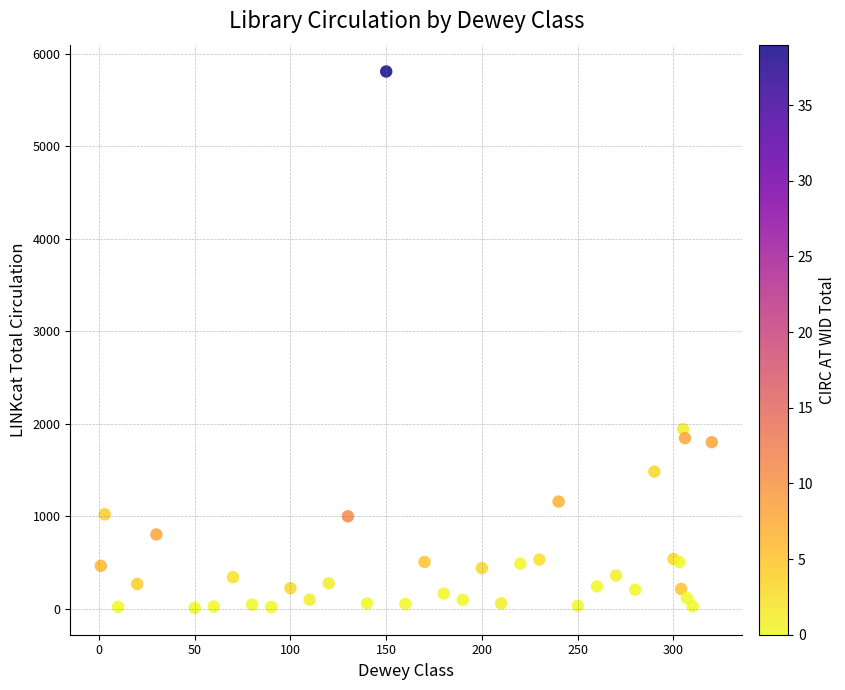

What Y value in the scatter plot is closest to 2910?

1945